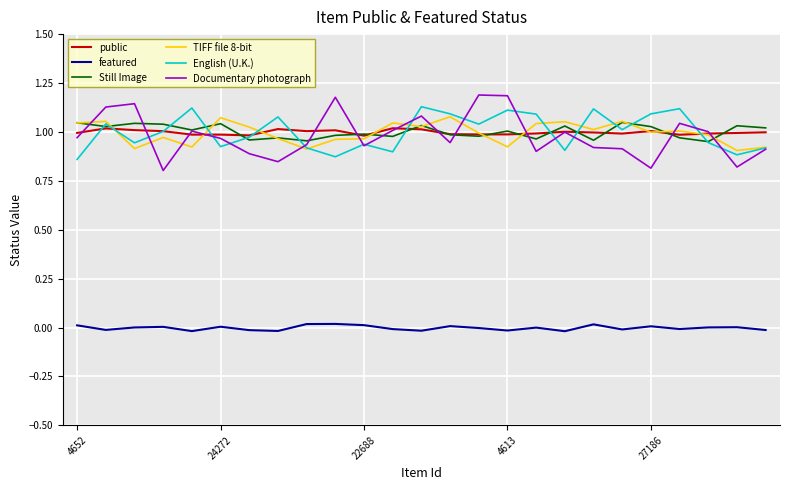

Which series has the widest spread of values?

Documentary photograph